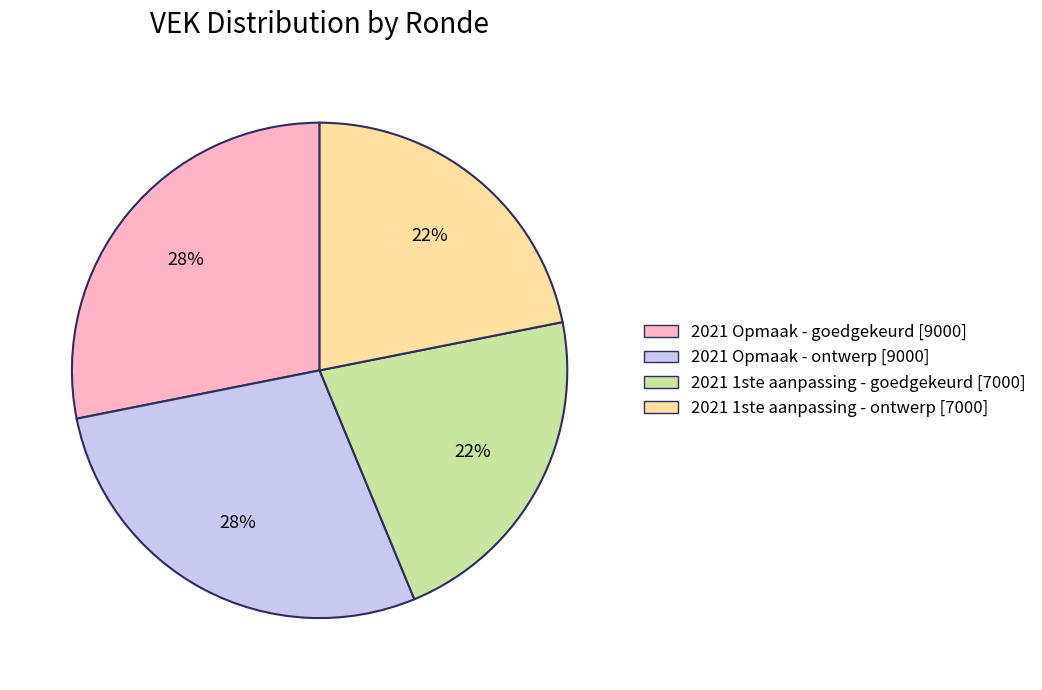

Count the number of slices in the pie.

4